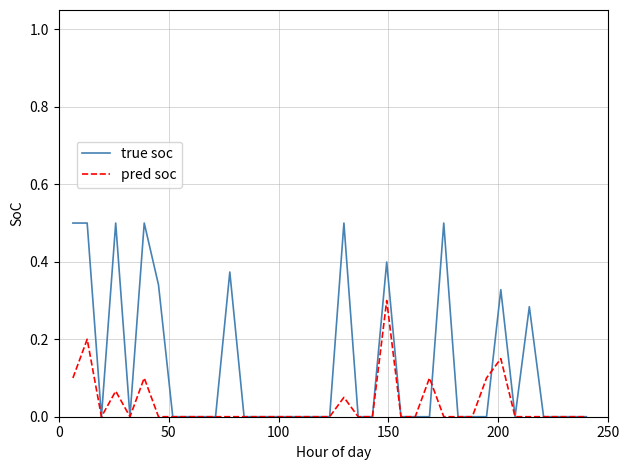

Which series has the largest total across all categories?

true soc